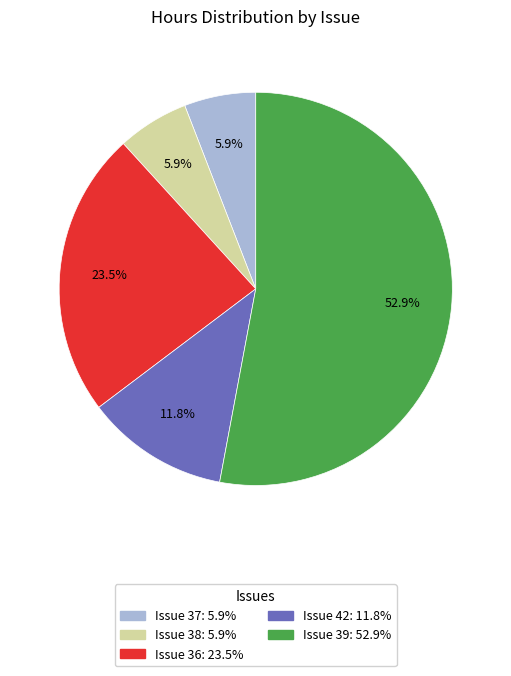

The Issue 39 slice represents 58% of the pie. True or false?

False